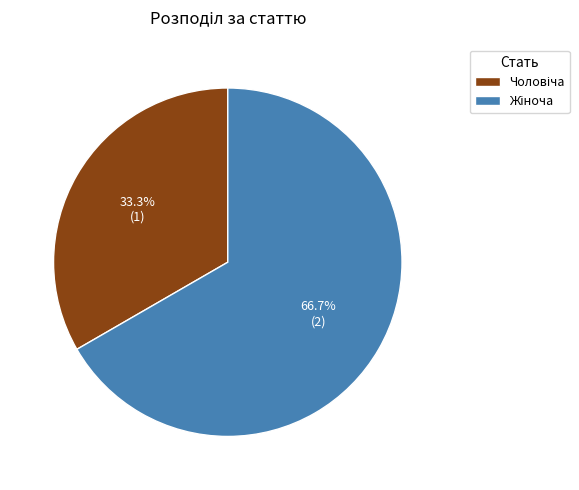

What percentage is the Жіноча slice, to the nearest percent?

67%